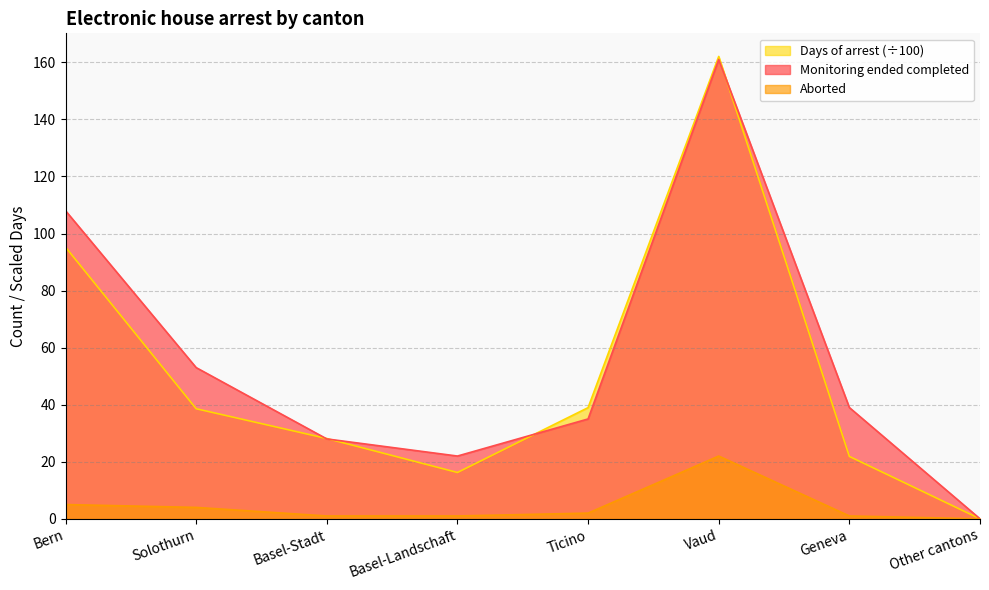

Is it true that Aborted equals 8.0 at Bern?

False